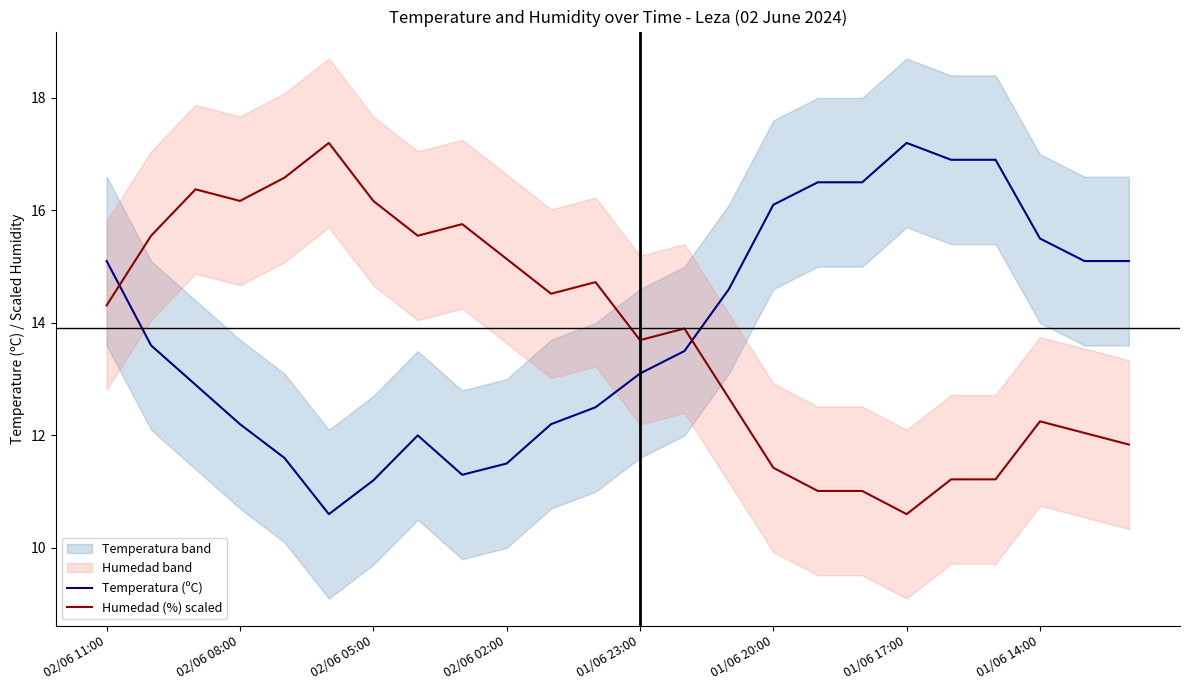

Where does the Humedad (%) scaled series first go above 14?

02/06 11:00